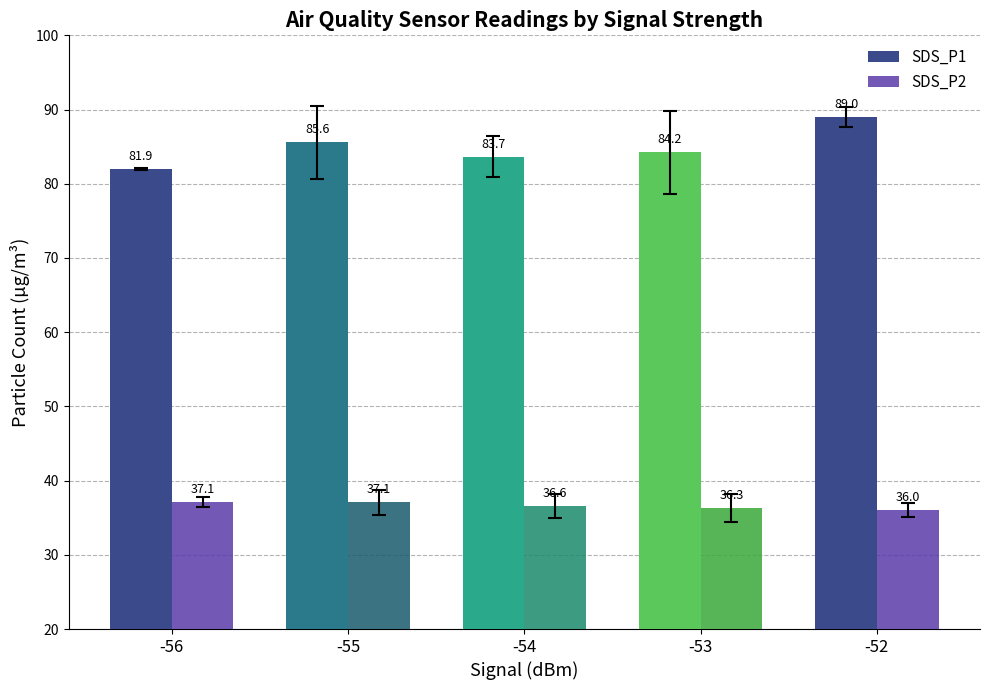

What is the value of the SDS_P2 bar at the 4th from the left?

36.3